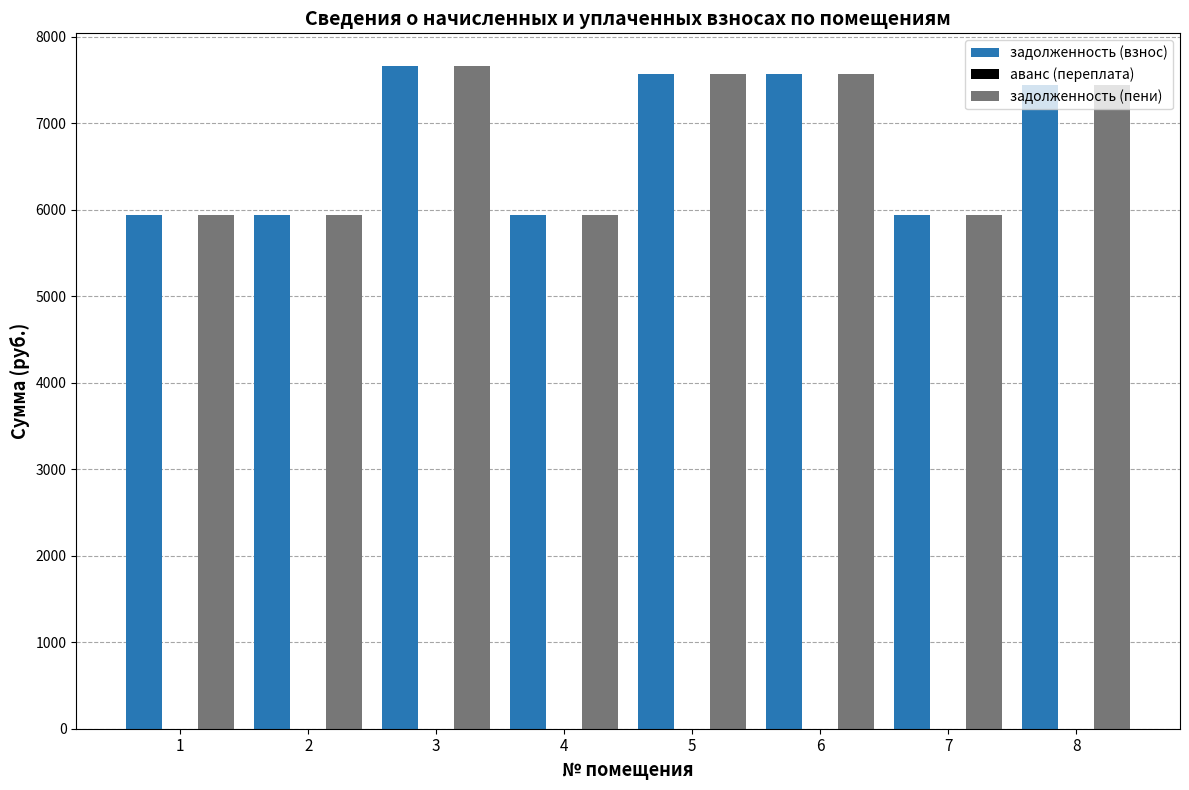

At which category is the sum across all series the highest?

3